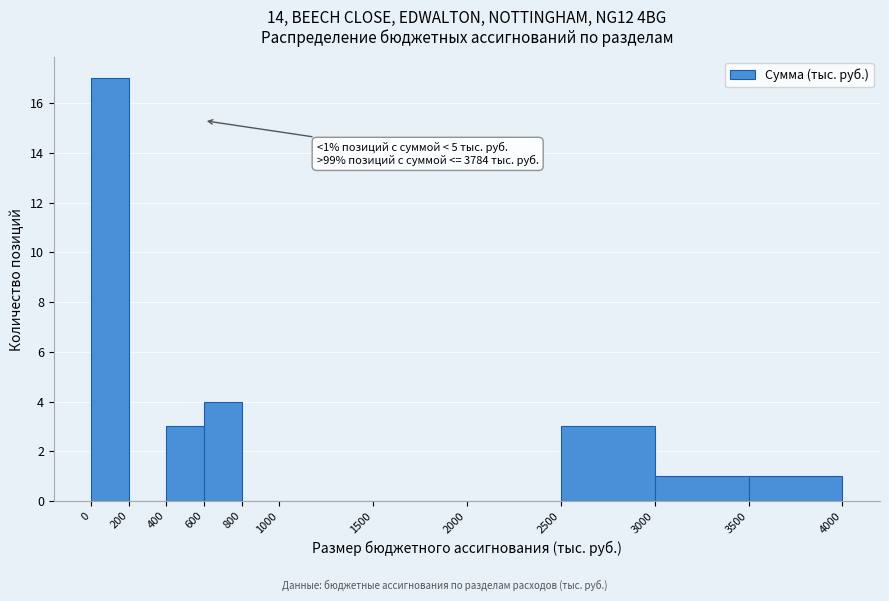

Over which range of the x-axis is the bar tallest?

0 to 200